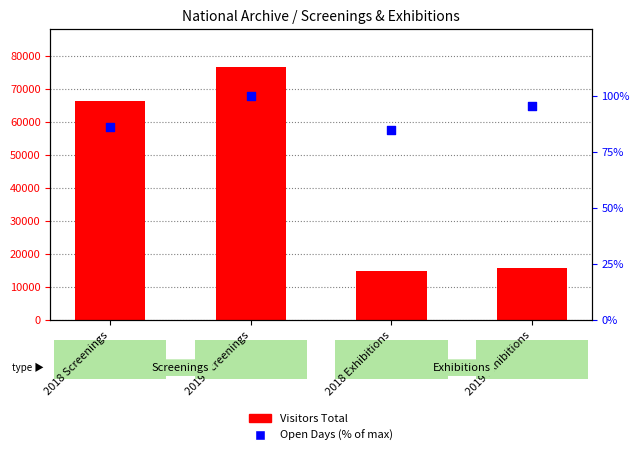

At how many categories does at least one series exceed 44528?

2